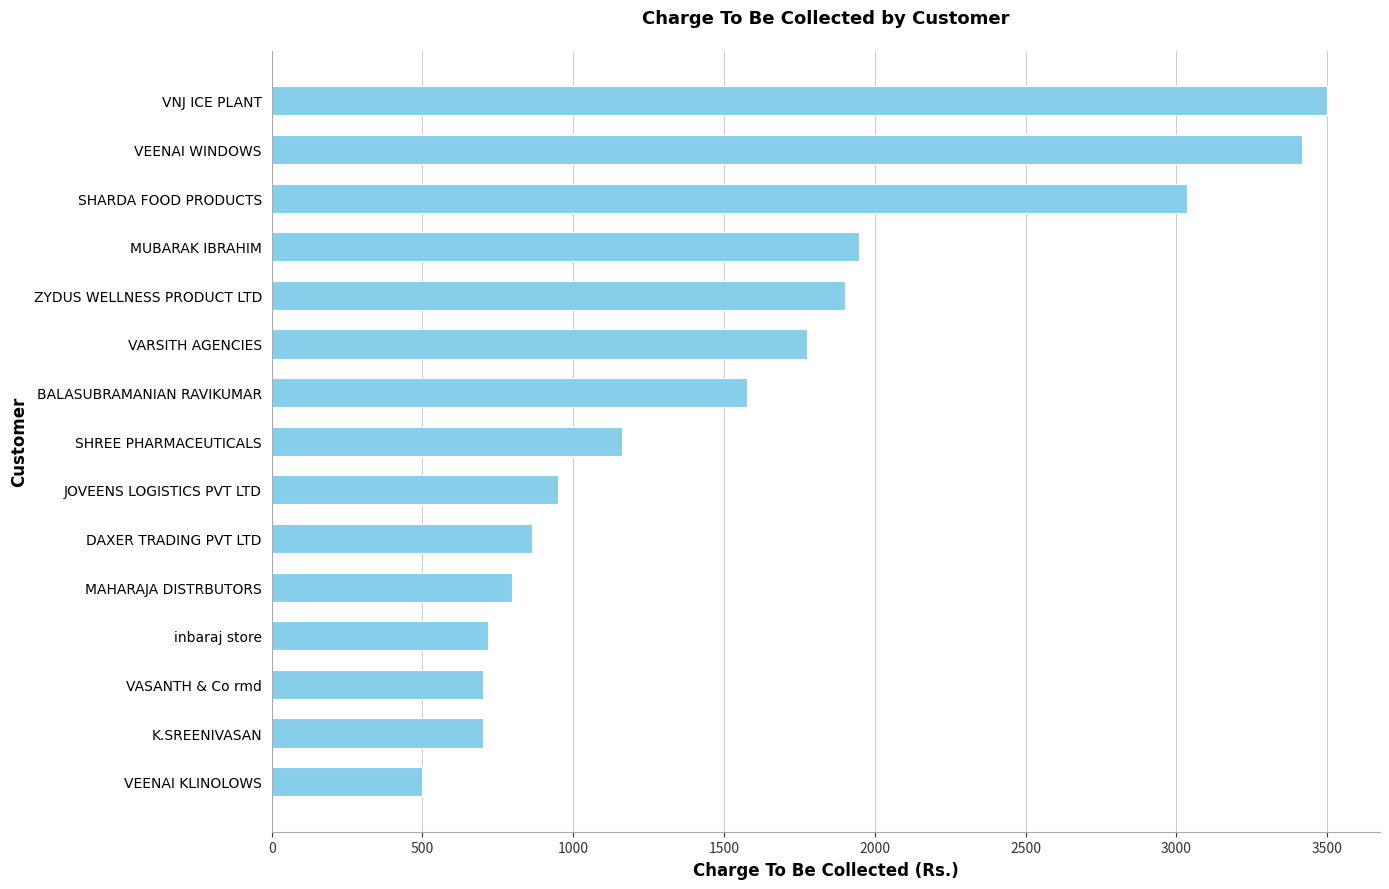

Reading top to bottom, list all the values displayed in this chart.

VNJ ICE PLANT=3500.0	VEENAI WINDOWS=3418.0	SHARDA FOOD PRODUCTS=3035.2	MUBARAK IBRAHIM=1947.0	ZYDUS WELLNESS PRODUCT LTD=1900.0	VARSITH AGENCIES=1776.3	BALASUBRAMANIAN RAVIKUMAR=1574.7	SHREE PHARMACEUTICALS=1161.0	JOVEENS LOGISTICS PVT LTD=950.0	DAXER TRADING PVT LTD=864.0	MAHARAJA DISTRBUTORS=796.0	inbaraj store=716.0	VASANTH & Co rmd=700.0	K.SREENIVASAN=700.0	VEENAI KLINOLOWS=500.0